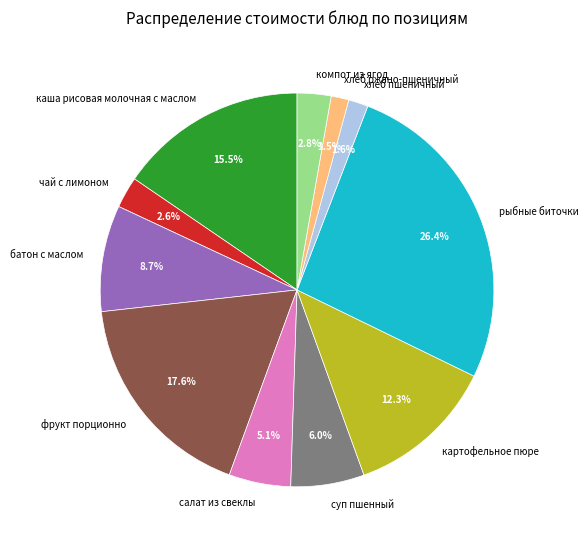

To the nearest percent, what is the combined percentage of рыбные биточки and хлеб ржано-пшеничный?

28%